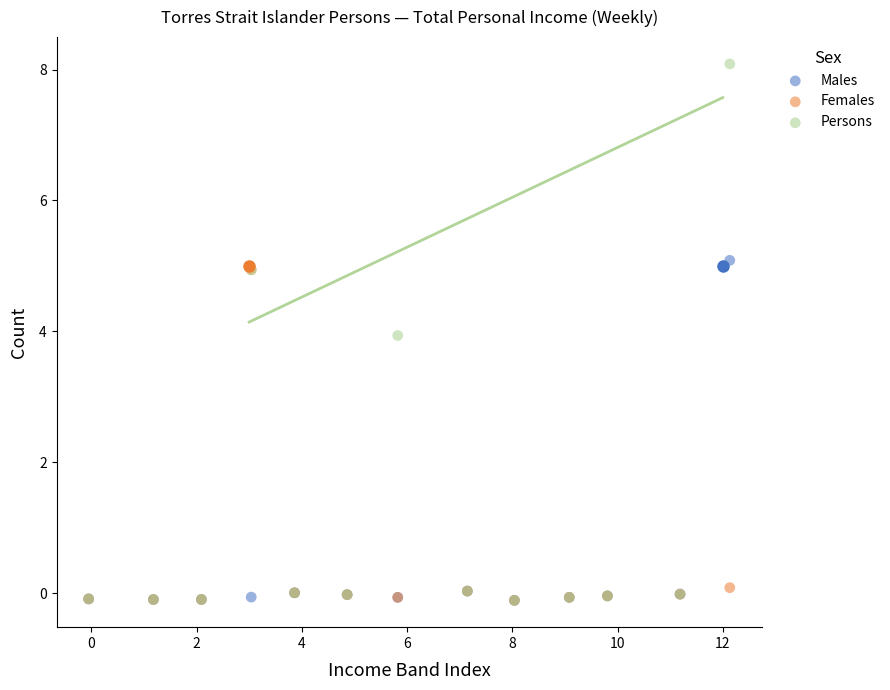

What are all the series names shown in the legend?

Males, Females, Persons